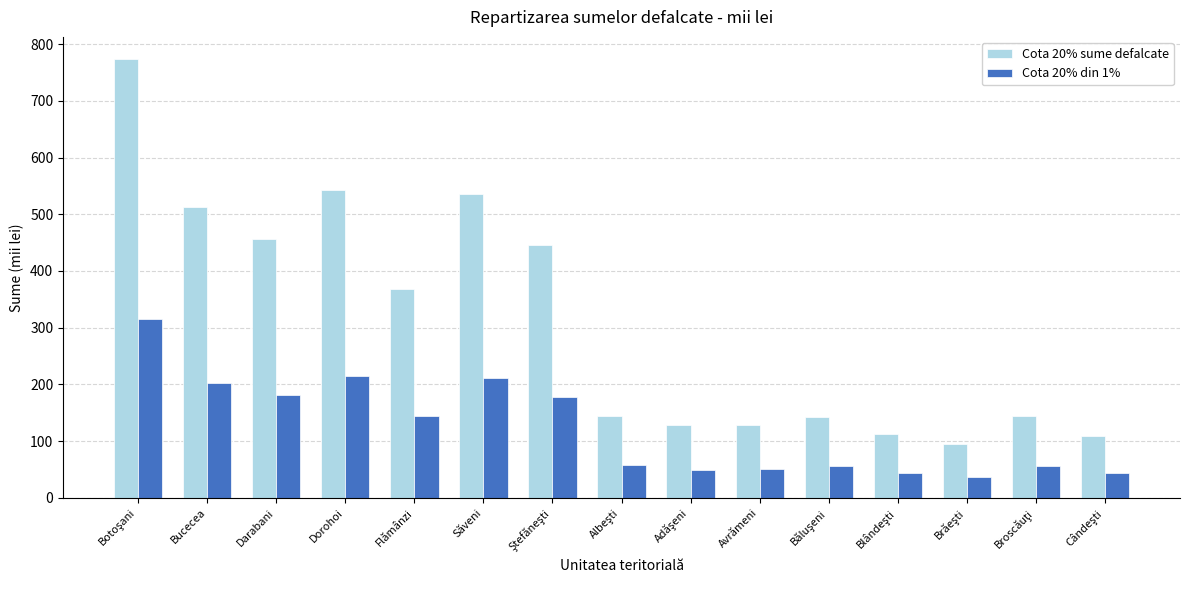

The Cota 20% sume defalcate series shows 252 at Bucecea. True or false?

False